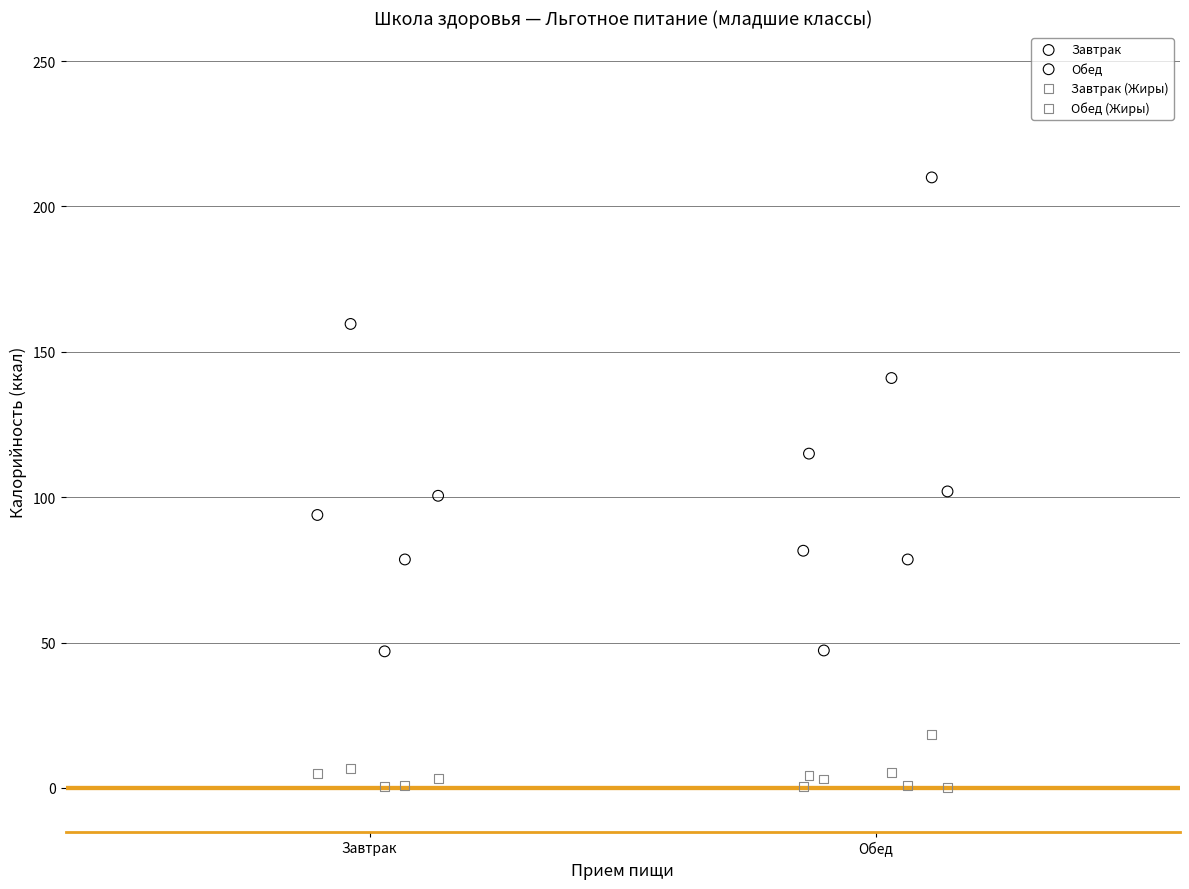

Which series has the largest Y range (max minus min)?

Обед